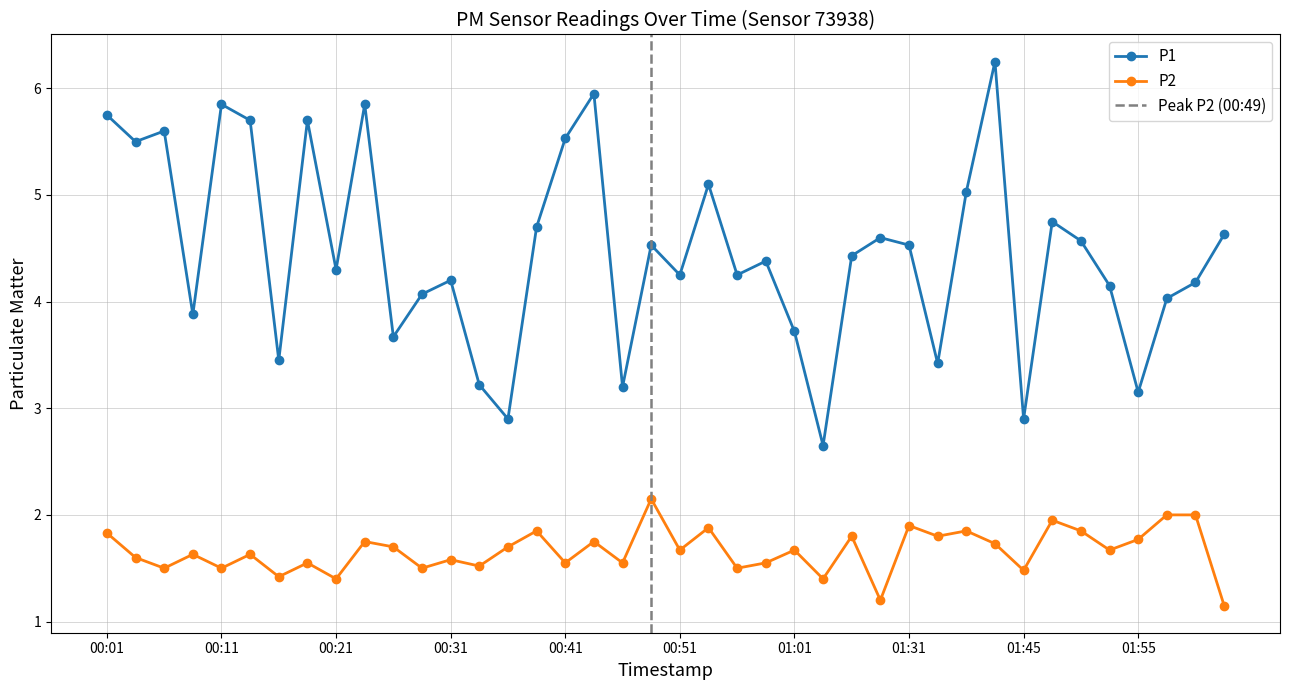

True or false: P2 has a value of 2.6 at 01:52.

False